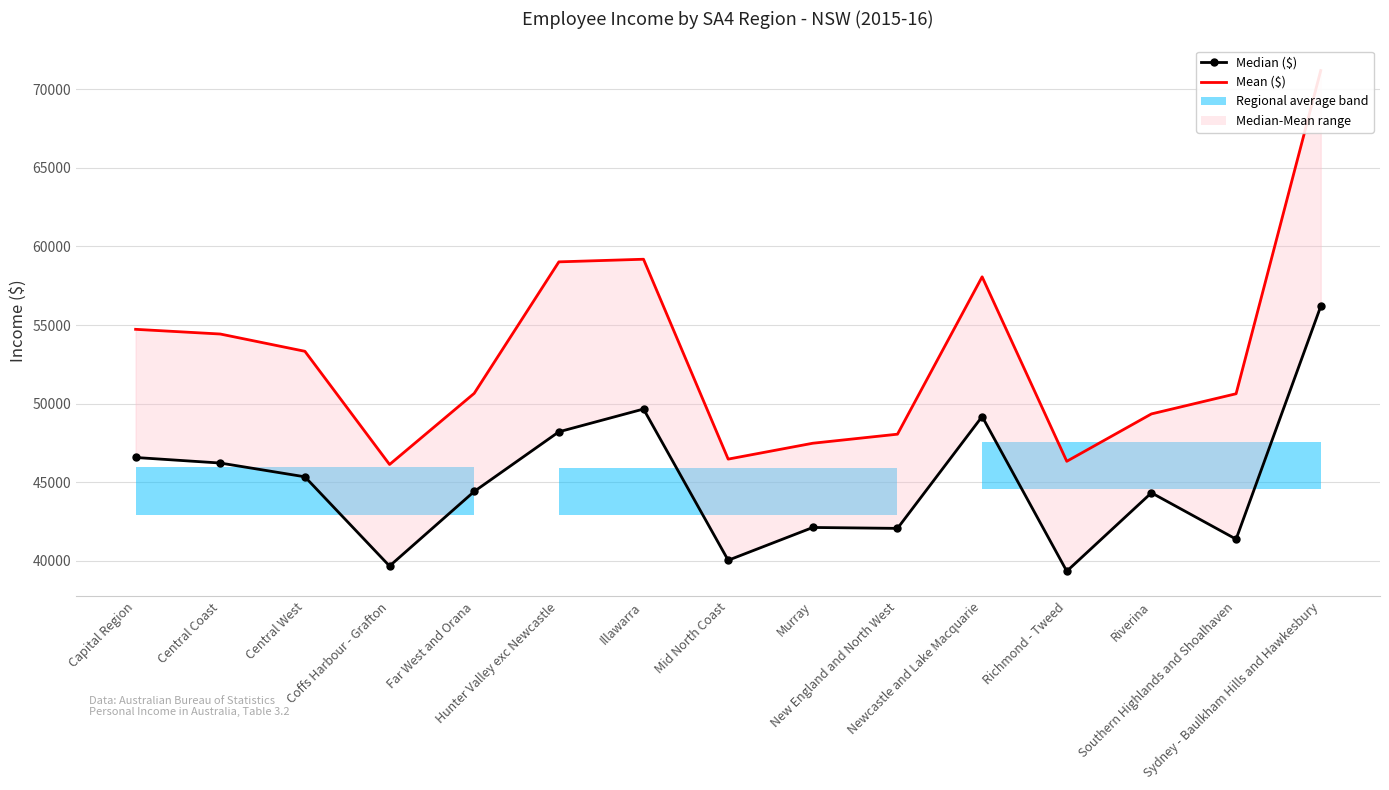

At which label does Mean ($) first exceed 50656?

Capital Region